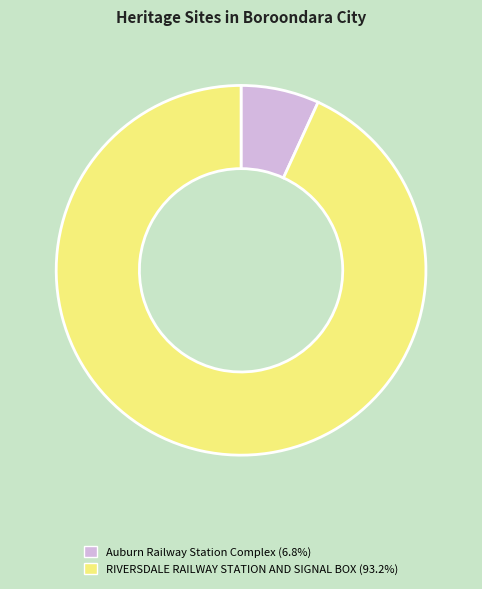

Between RIVERSDALE RAILWAY STATION AND SIGNAL BOX and Auburn Railway Station Complex, which is larger?

RIVERSDALE RAILWAY STATION AND SIGNAL BOX